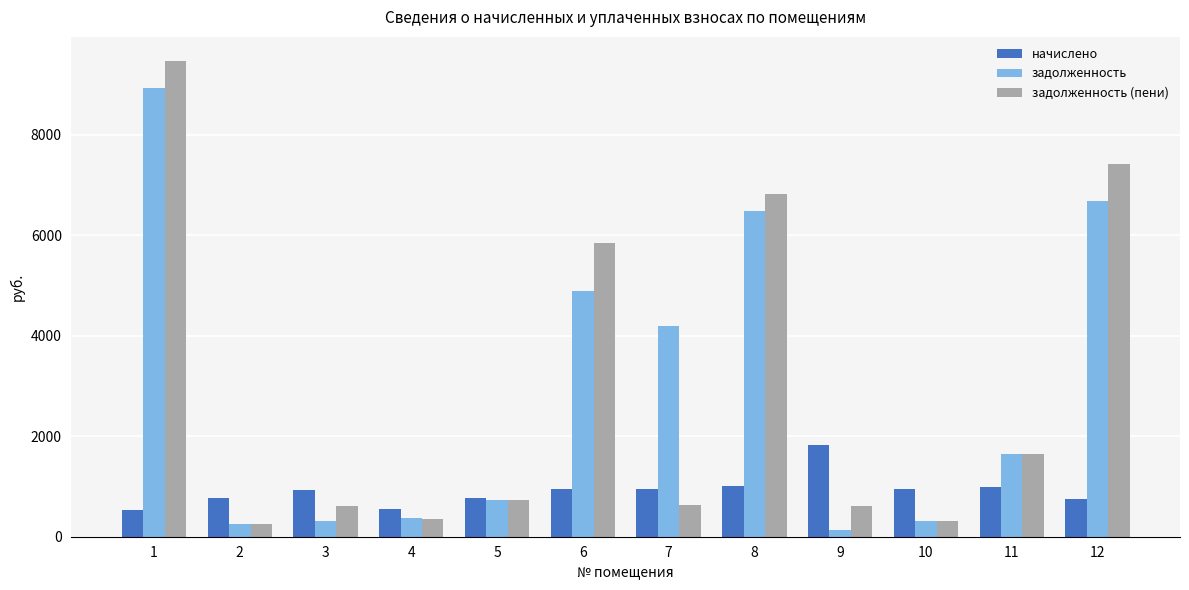

How many bars are there in total?

36